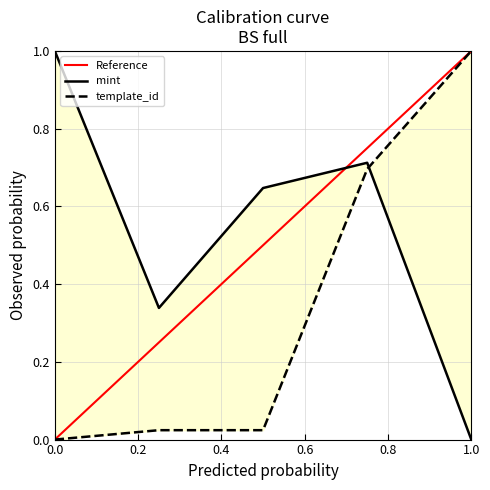

List the series in order of their overall mean, highest first.

mint, template_id